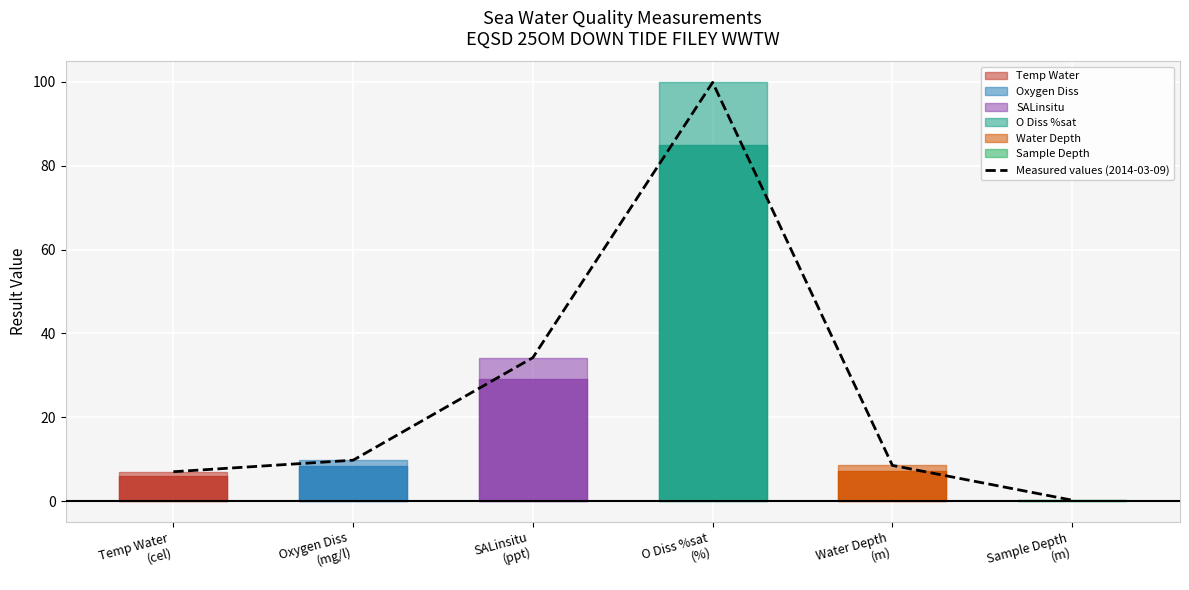

What is the maximum value shown in the chart?

99.9